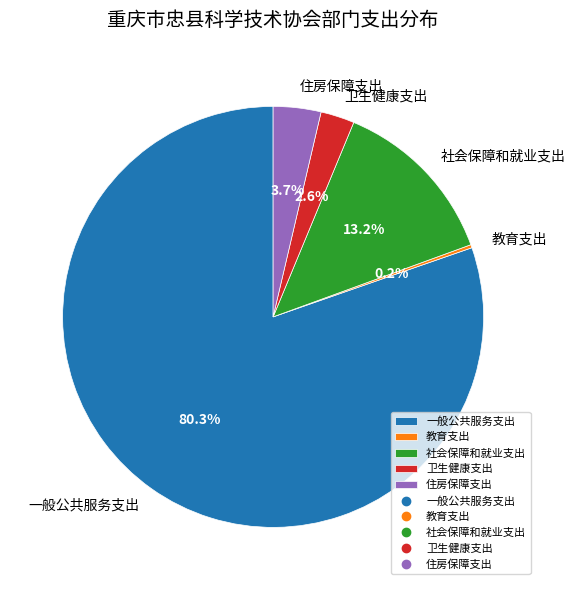

Between 社会保障和就业支出 and 住房保障支出, which is larger?

社会保障和就业支出